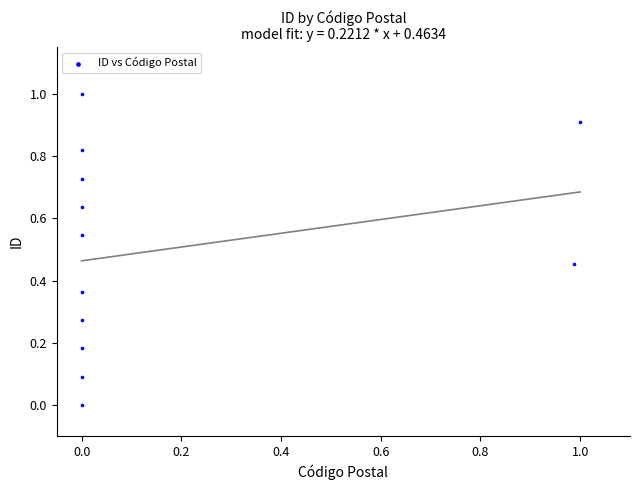

What is the range of X values (max minus min)?

1.0